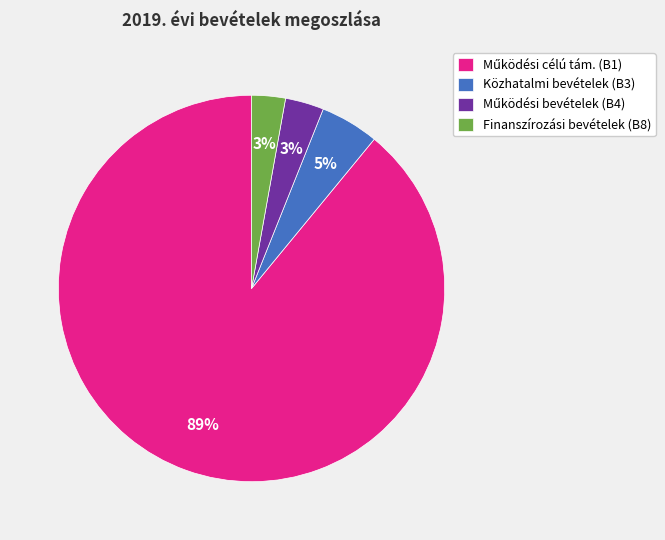

Between Finanszírozási bevételek (B8) and Közhatalmi bevételek (B3), which is larger?

Közhatalmi bevételek (B3)